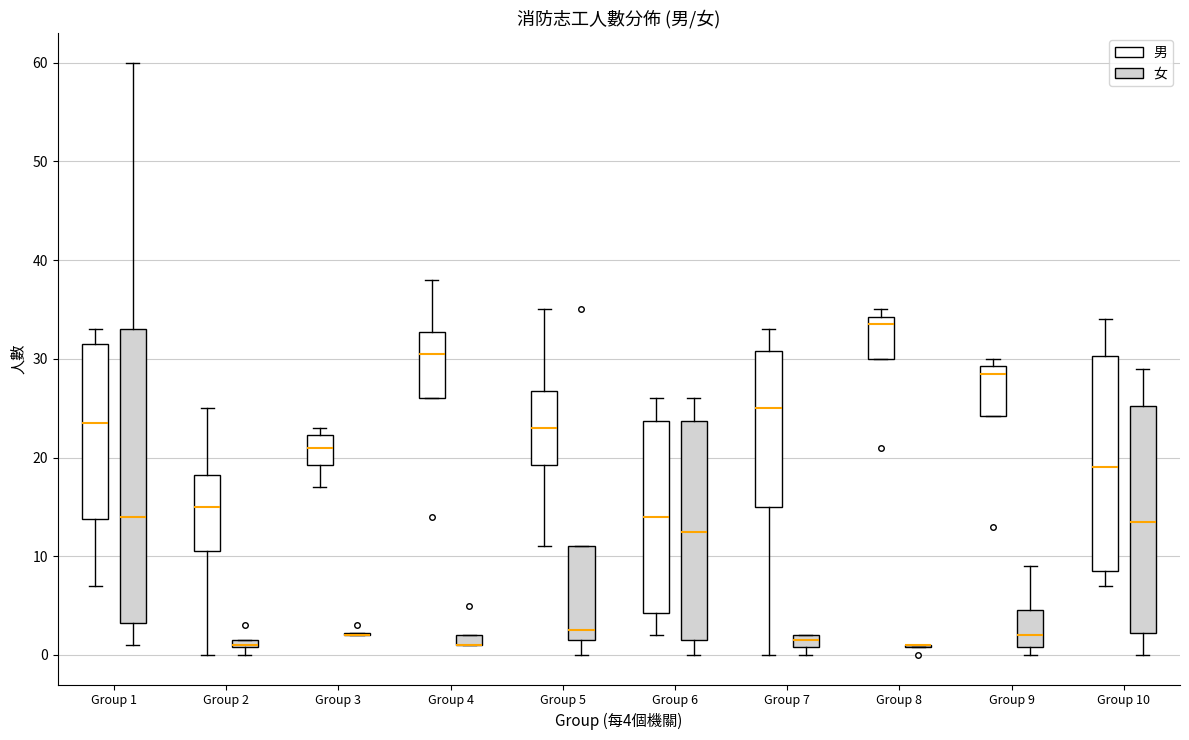

Comparing the boxes themselves (not the whiskers), which one is the tallest?

Group 1 (女)